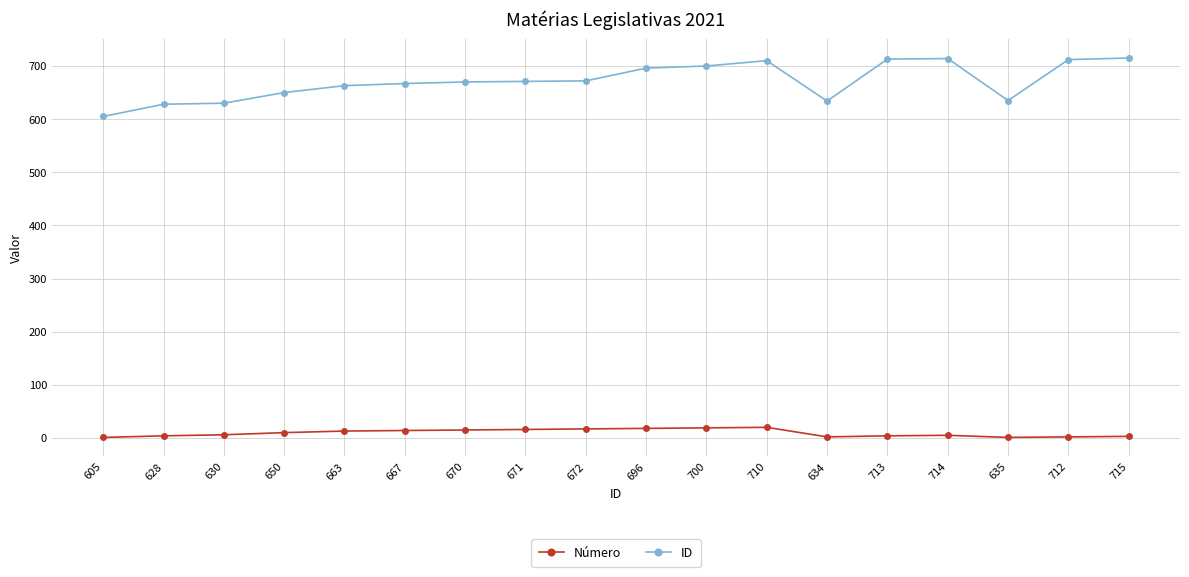

Which series has the largest range (max minus min)?

ID